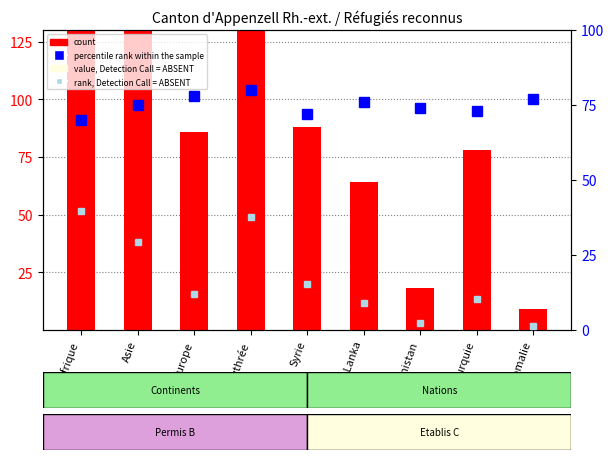

How many distinct data groups are displayed?

3